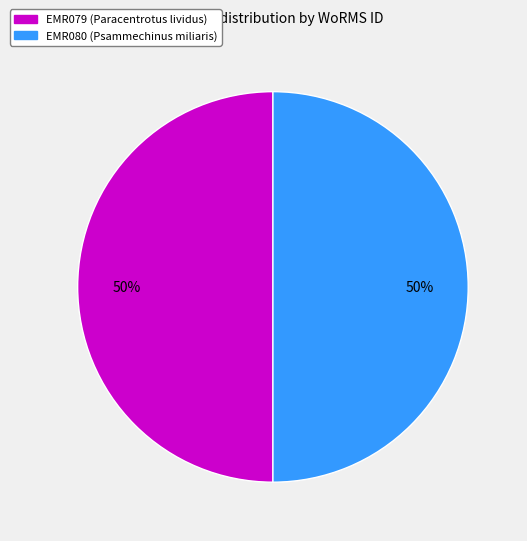

To the nearest percent, what is the average slice percentage?

50%